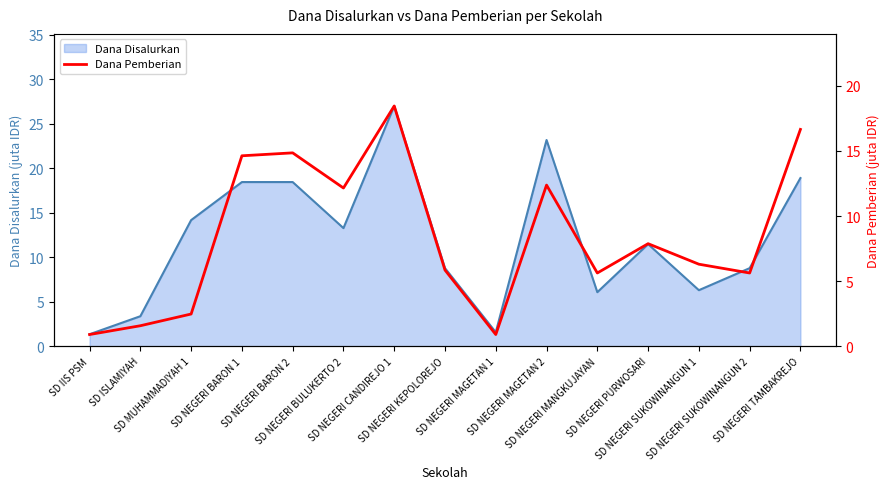

At which category does the chart reach its peak across all series?

SD NEGERI CANDIREJO 1